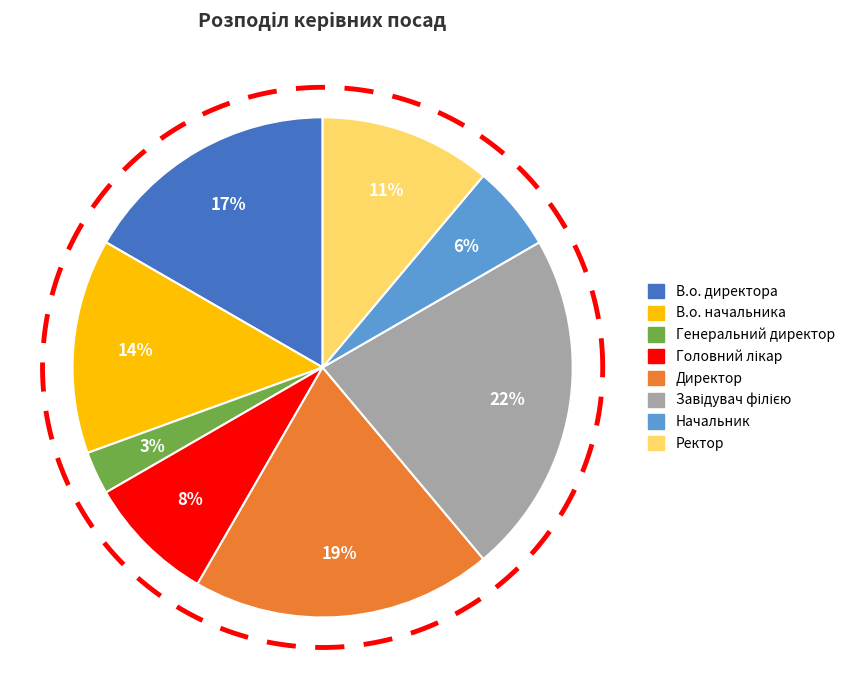

Is В.о. начальника the majority of the pie?

No